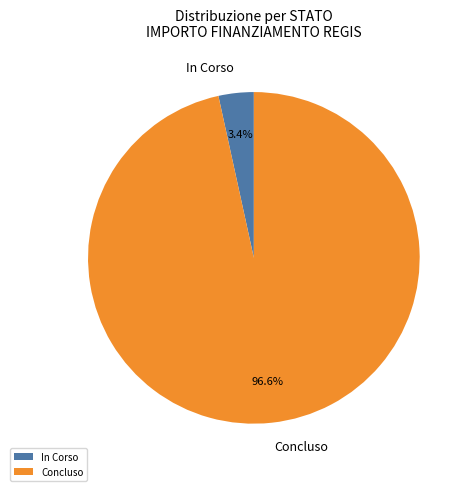

Which category accounts for the majority?

Concluso